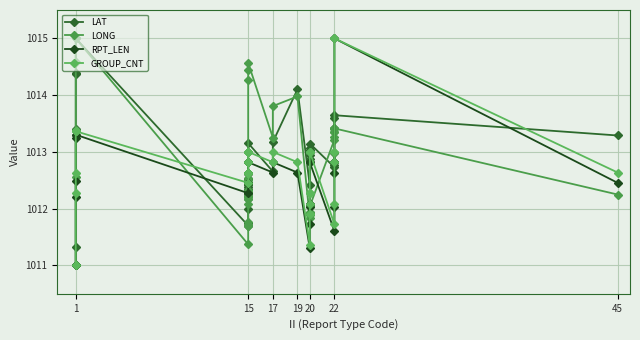

Read the LONG value at 15.

1012.3